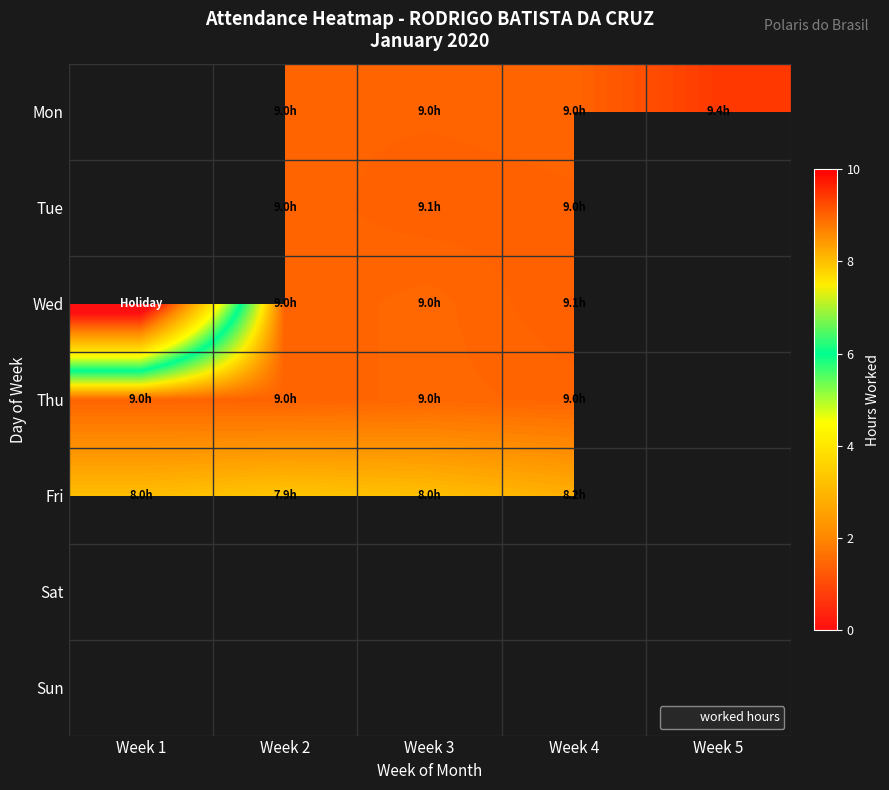

Between Week 1 and Week 3, which is larger?

Week 3